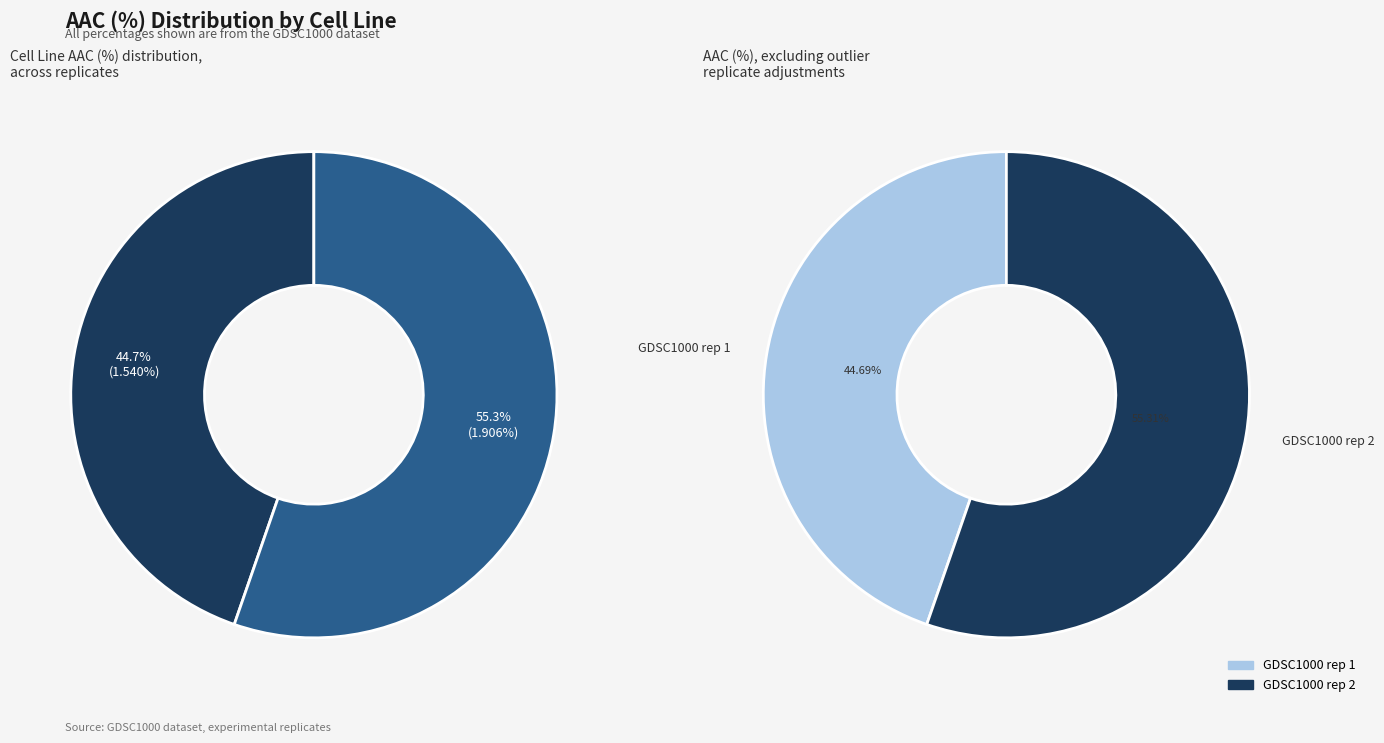

Is there any slice that represents more than half of the pie?

Yes